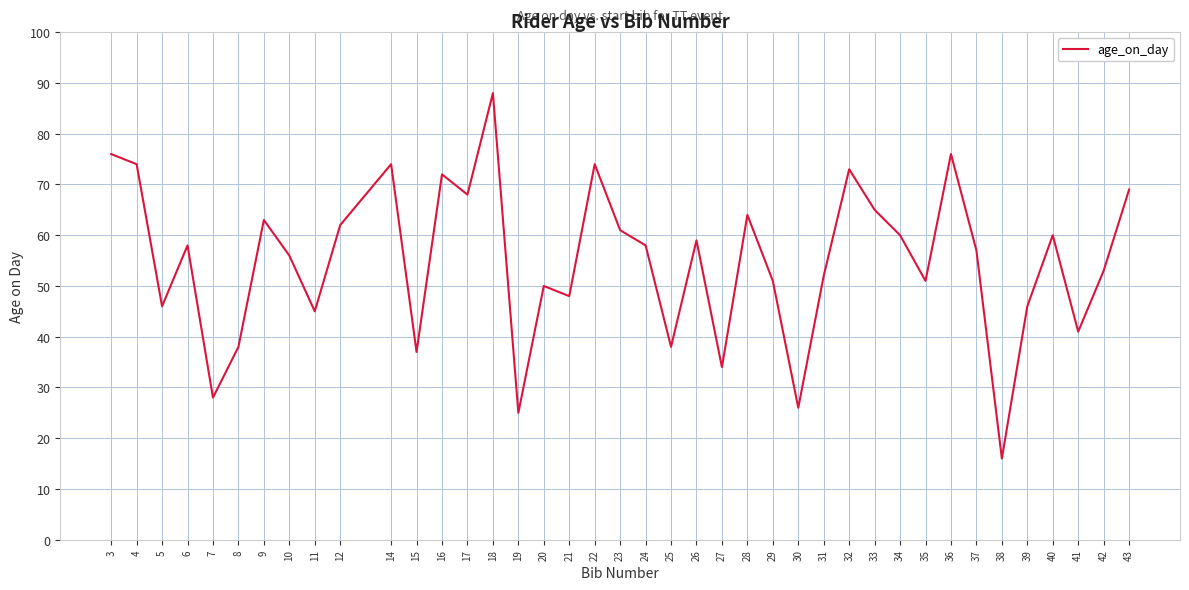

Where is the first local minimum?

5